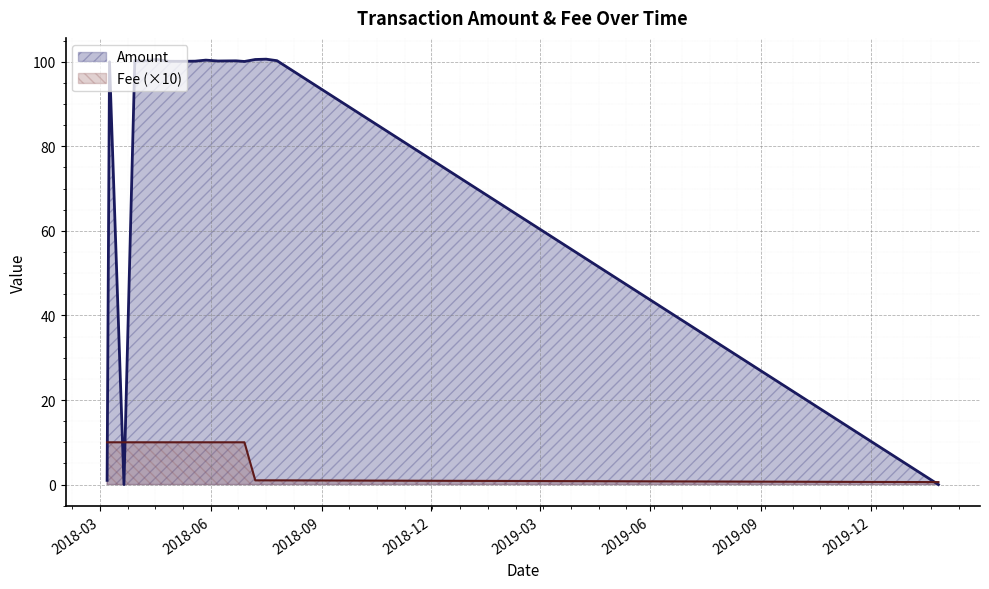

Reading right to left, transcribe all the data shown in this chart.

Amount: 0.0	100.3	100.6	100.5	100.1	100.2	100.2	100.4	100.1	100.1	100.1	100.5	100.2	100.3	0.0	100.0	1.0
Fee: 0.6	1.0	1.0	1.0	10.0	10.0	10.0	10.0	10.0	10.0	10.0	10.0	10.0	10.0	10.0	10.0	10.0